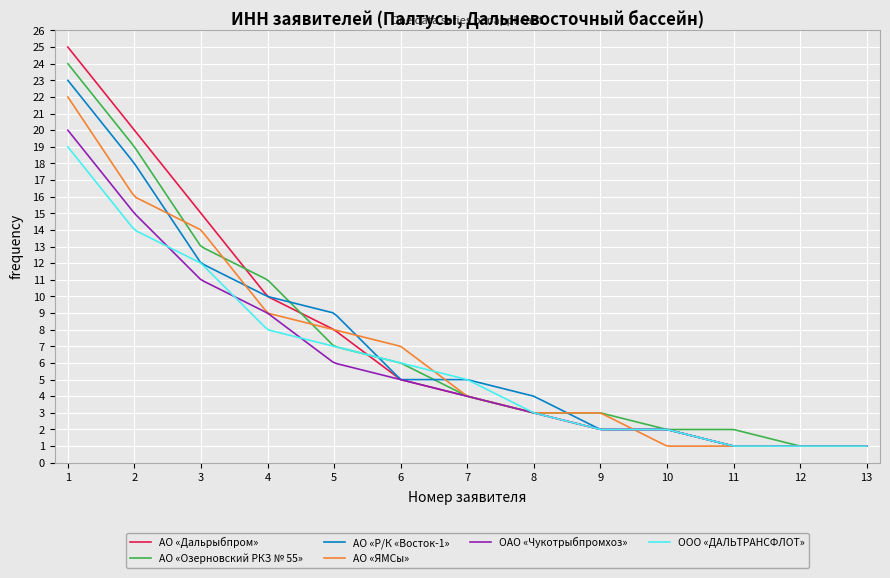

List the series in order of their peak value, lowest first.

ООО «ДАЛЬТРАНСФЛОТ», ОАО «Чукотрыбпромхоз», АО «ЯМСы», АО «Р/К «Восток-1», АО «Озерновский РКЗ № 55», АО «Дальрыбпром»